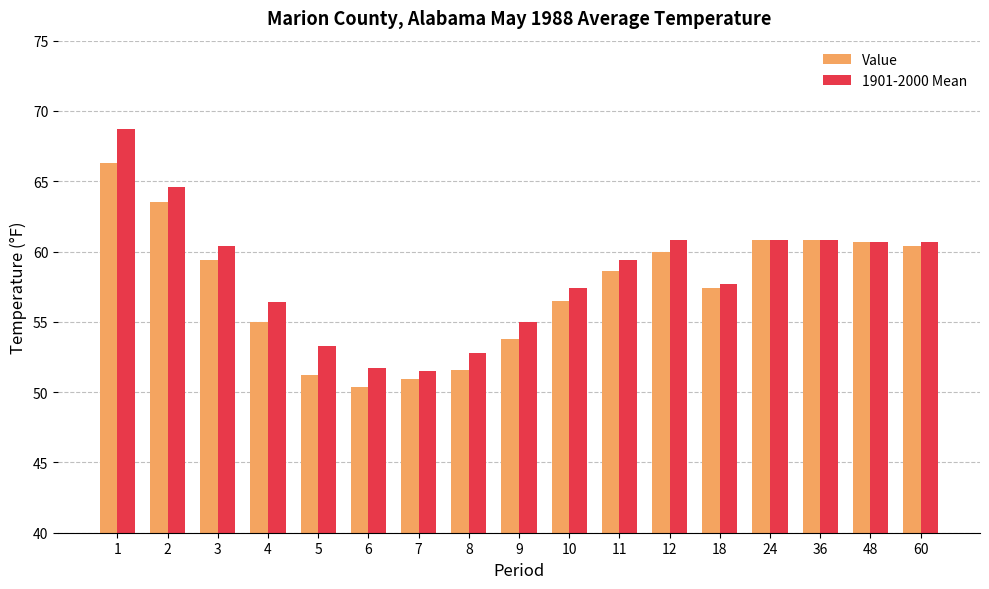

What is the greatest value displayed?

68.7